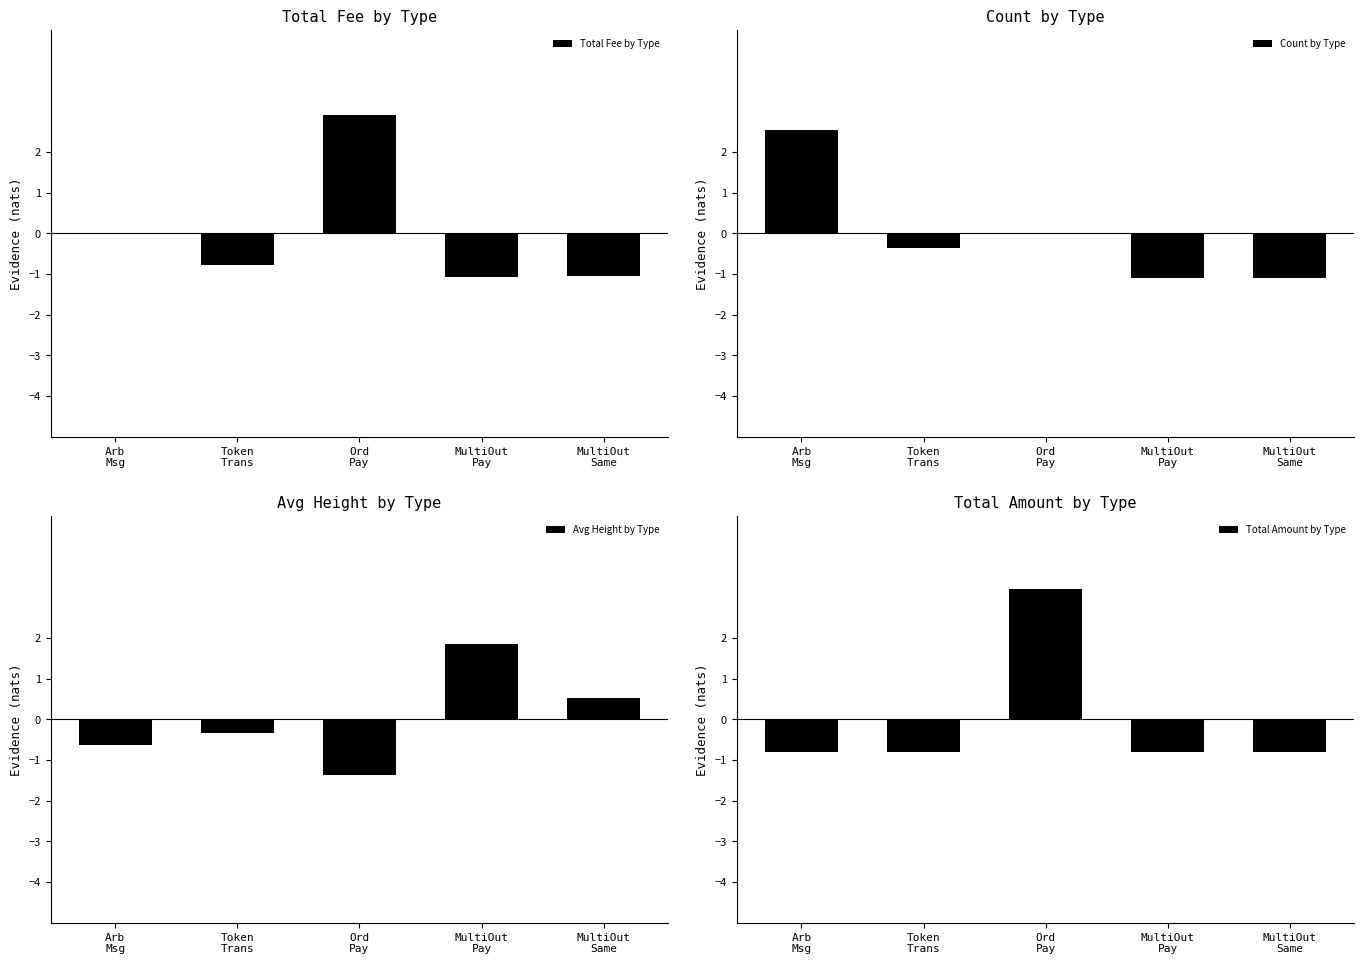

The Total Fee by Type series shows -0.8 at Token
Trans. True or false?

True